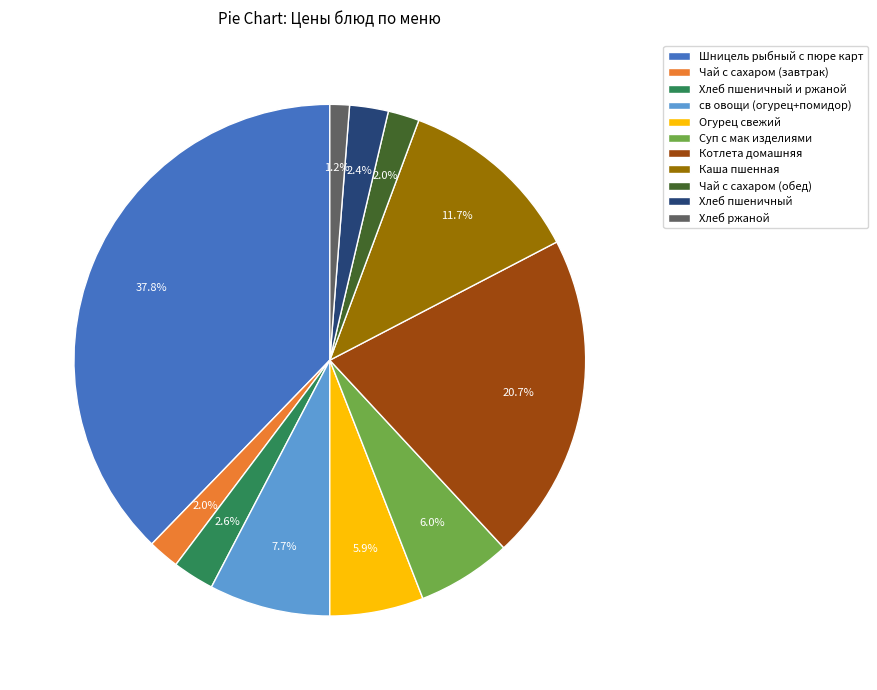

True or false: Котлета домашняя accounts for 1% of the total.

False